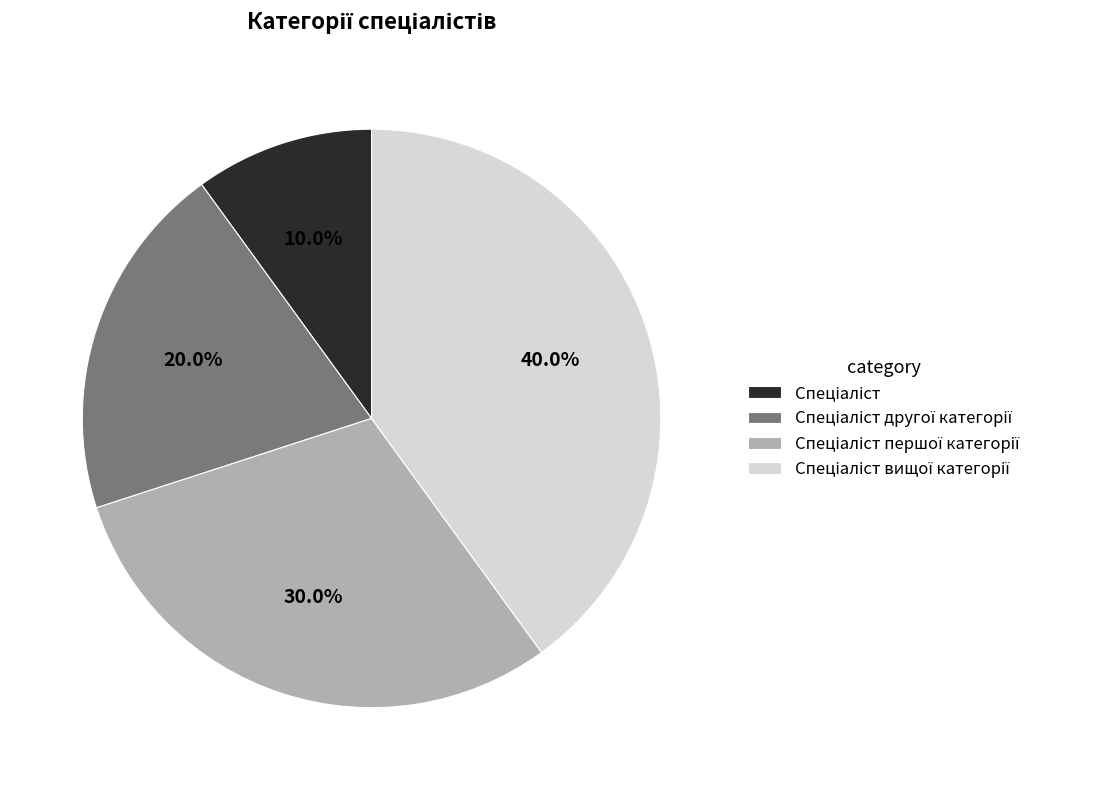

Is there a majority slice in this chart?

No